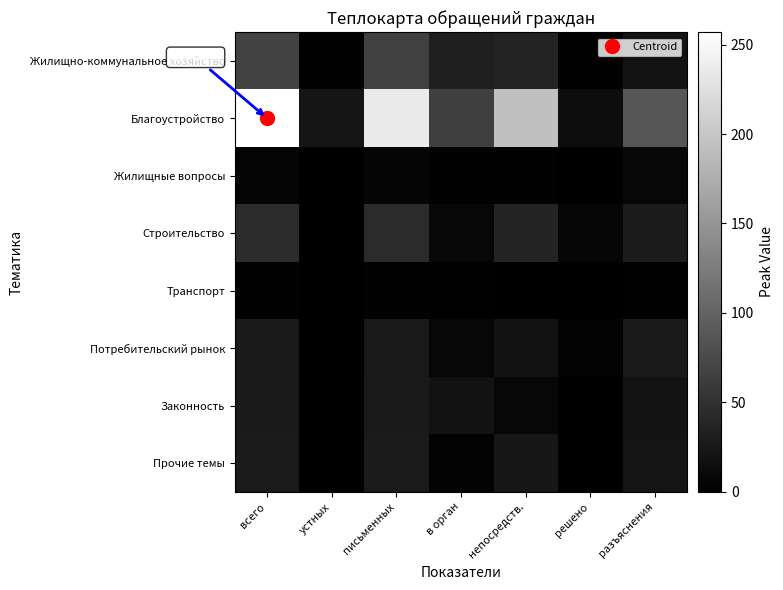

Reading right to left, what are all the values shown in this chart?

Жилищно-коммунальное хозяйство: разъяснения=20	решено=3	непосредств.=36	в орган=32	письменных=65	устных=3	всего=68
Благоустройство: разъяснения=87	решено=14	непосредств.=193	в орган=64	письменных=235	устных=22	всего=257
Жилищные вопросы: разъяснения=8	решено=0	непосредств.=3	в орган=3	письменных=6	устных=0	всего=6
Строительство: разъяснения=29	решено=7	непосредств.=37	в орган=8	письменных=44	устных=1	всего=45
Транспорт: разъяснения=2	решено=0	непосредств.=1	в орган=2	письменных=3	устных=0	всего=3
Потребительский рынок: разъяснения=26	решено=4	непосредств.=19	в орган=8	письменных=26	устных=1	всего=27
Законность: разъяснения=20	решено=0	непосредств.=8	в орган=19	письменных=27	устных=0	всего=27
Прочие темы: разъяснения=21	решено=1	непосредств.=24	в орган=4	письменных=28	устных=0	всего=28